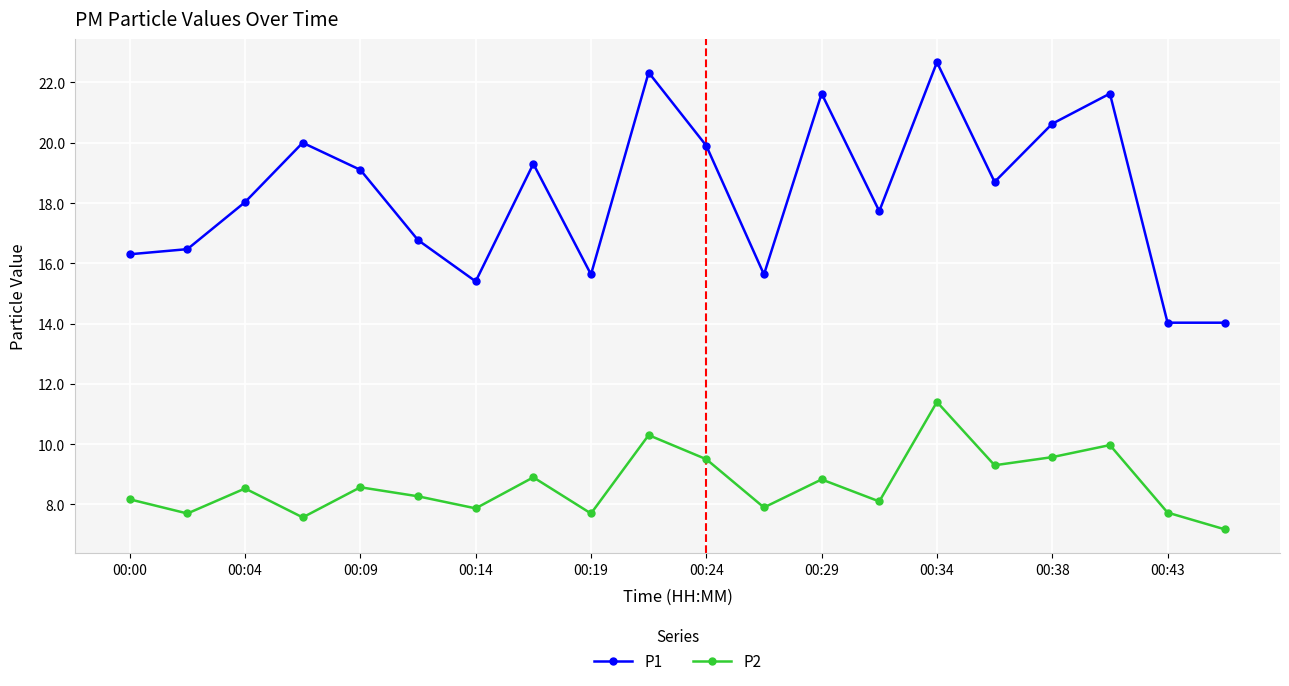

How many lines are shown in the chart?

2